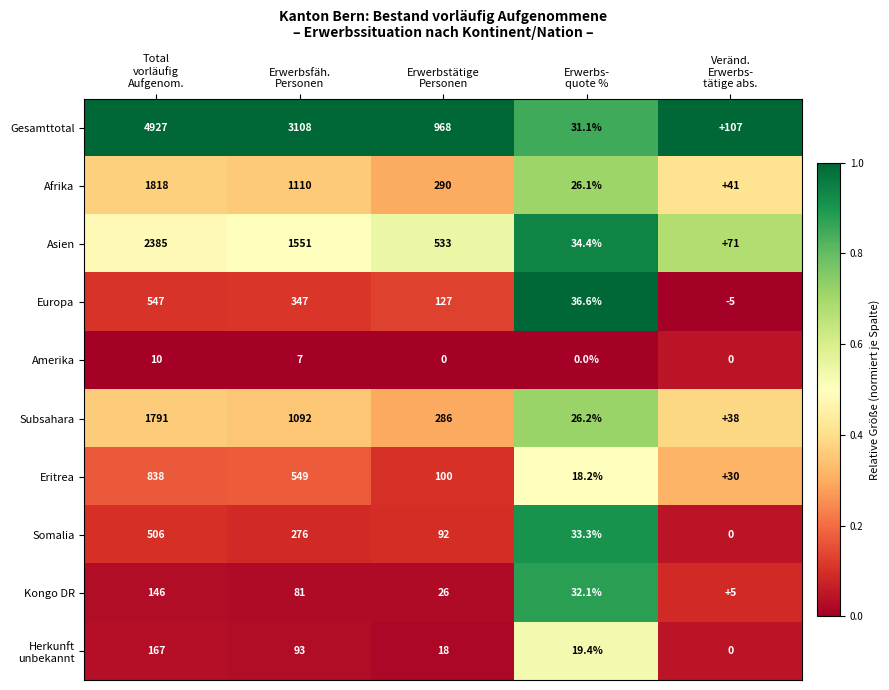

Which series has the largest total across all categories?

Gesamttotal